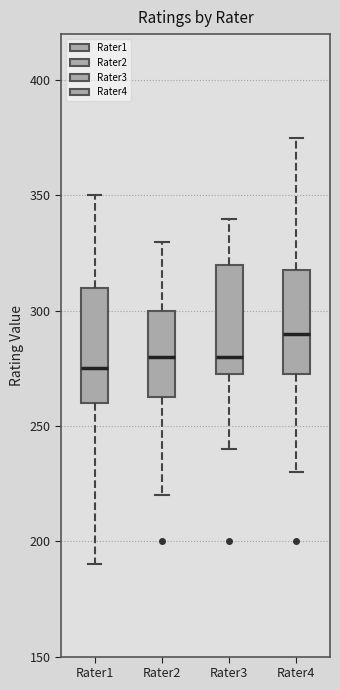

Reading left to right, read every box against the y-axis: the position of its median line, the range the box covers, and the ends of its whiskers. The values are not printed on the chart, so give them approximately, as read against the axis.

Rater1: median 275, box 260 to 310, whiskers 190 to 350
Rater2: median 280, box 265 to 300, whiskers 220 to 330
Rater3: median 280, box 275 to 320, whiskers 240 to 340
Rater4: median 290, box 275 to 320, whiskers 230 to 375